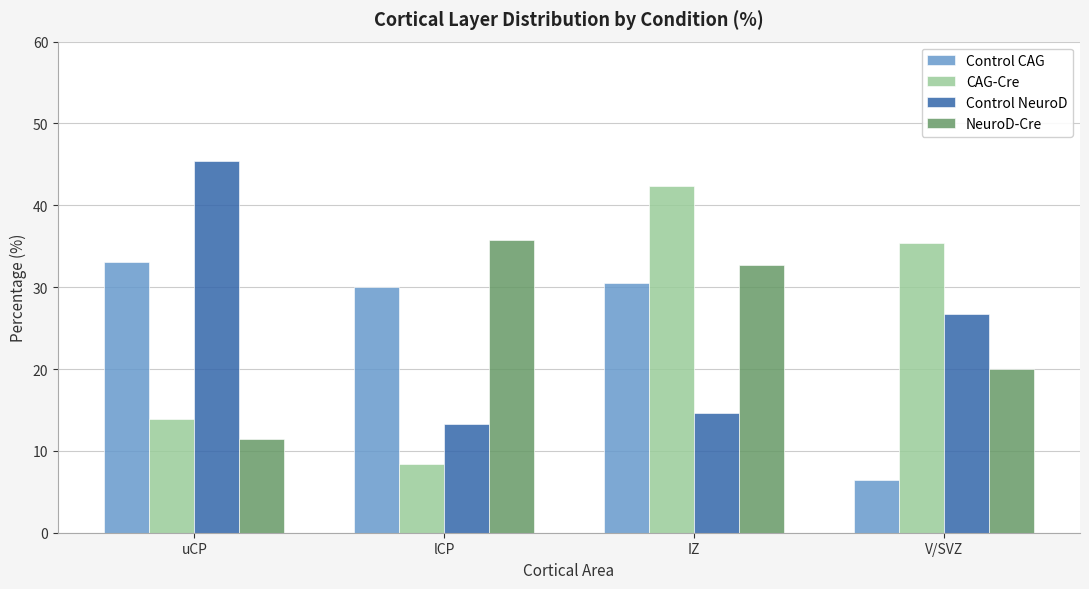

How many distinct data groups are displayed?

4